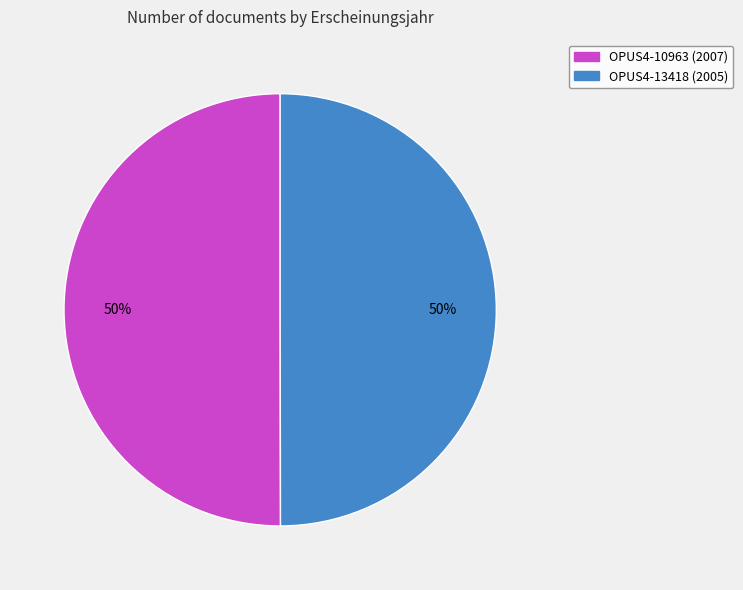

What is the ratio of the value at OPUS4-13418 to the value at OPUS4-10963?

1.0